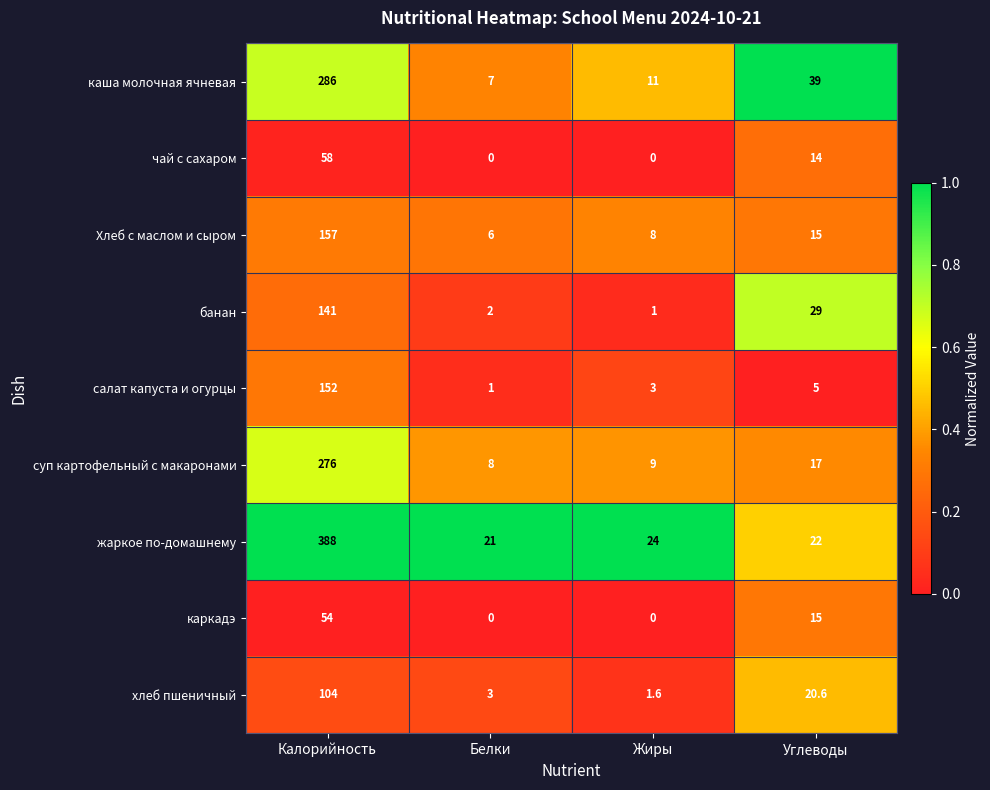

Between Калорийность and Углеводы, which series saw the biggest shift?

жаркое по-домашнему